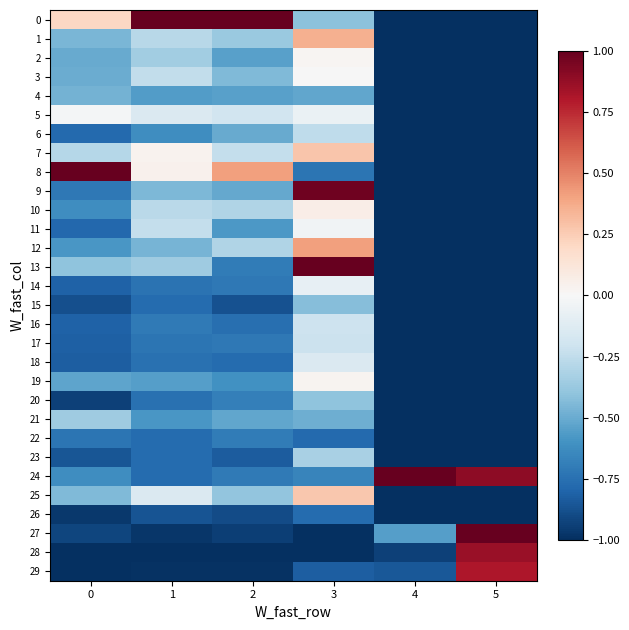

How many series are shown in this chart?

30